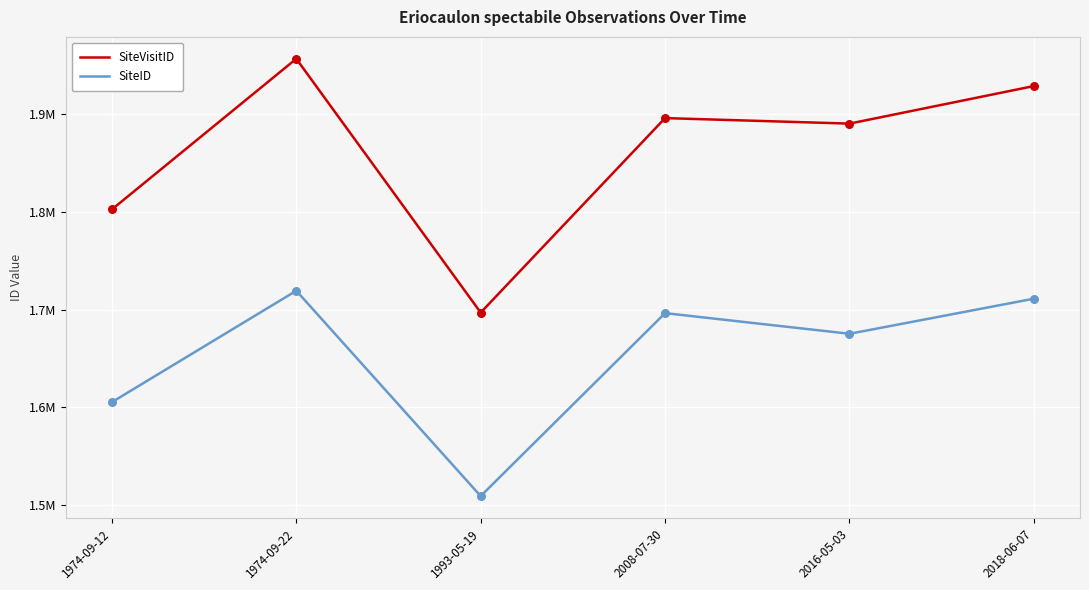

At which category is the sum across all series the highest?

1974-09-22